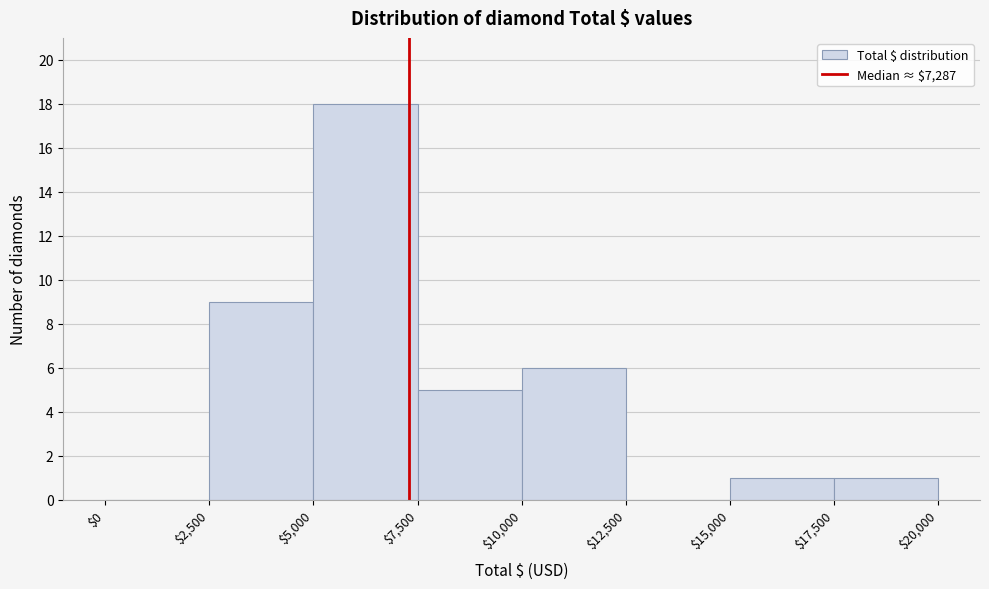

Reading left to right, list every bar in this chart as the range it spans on the x-axis followed by its height. The values are not printed on the chart, so give them approximately, as read against the axis.

$0 to $2,500: 0
$2,500 to $5,000: 9
$5,000 to $7,500: 18
$7,500 to $10,000: 5
$10,000 to $12,500: 6
$12,500 to $15,000: 0
$15,000 to $17,500: 1
$17,500 to $20,000: 1